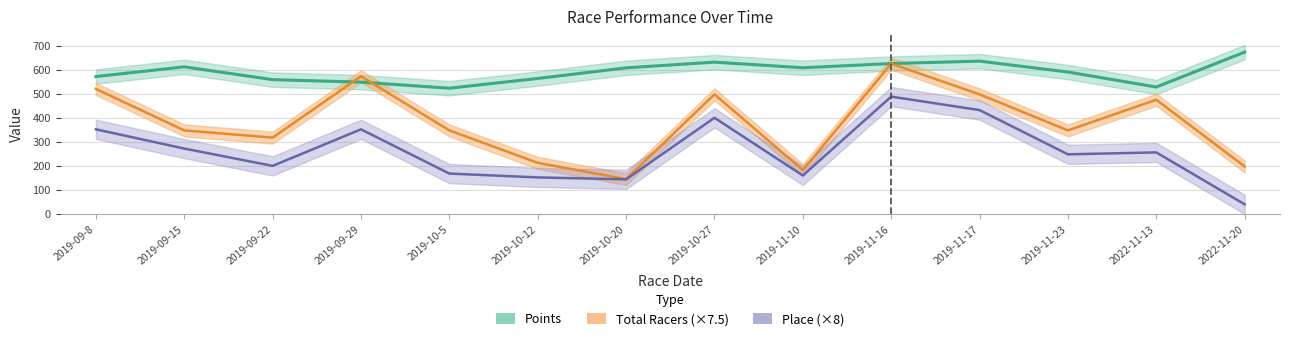

What is the minimum value shown in the chart?

40.0